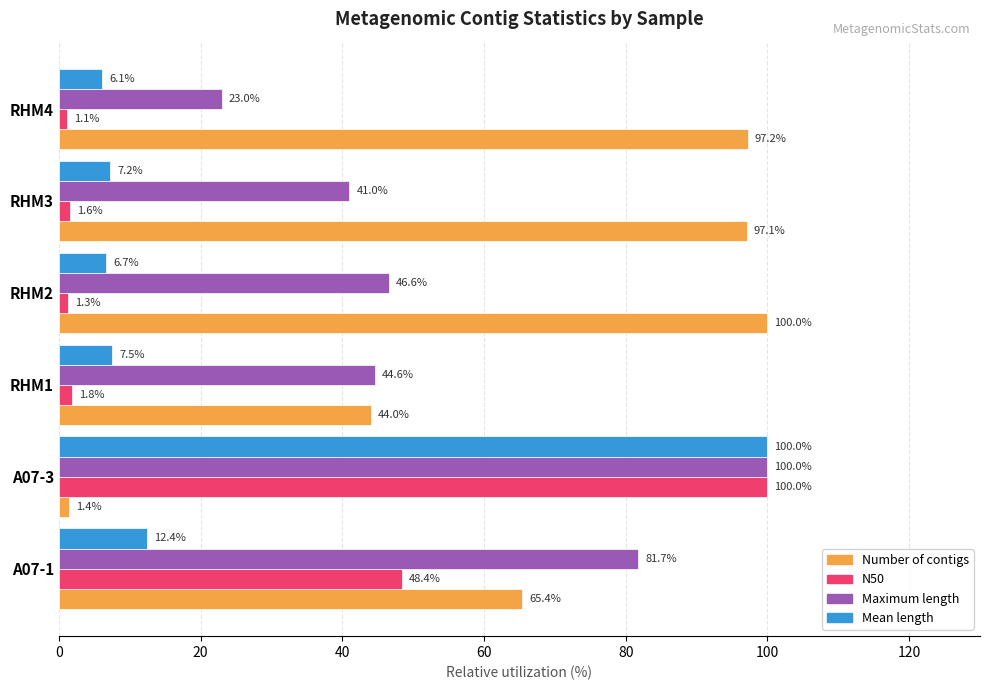

What is the difference between the maximum and minimum values in the N50 series?

98.9